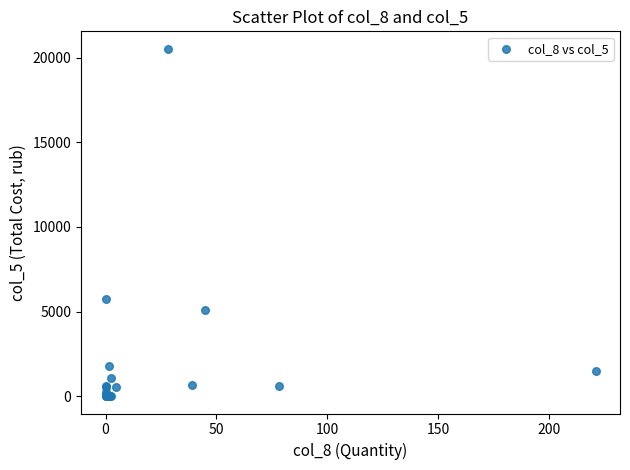

What Y value in the scatter plot is closest to 10268?

5752.0